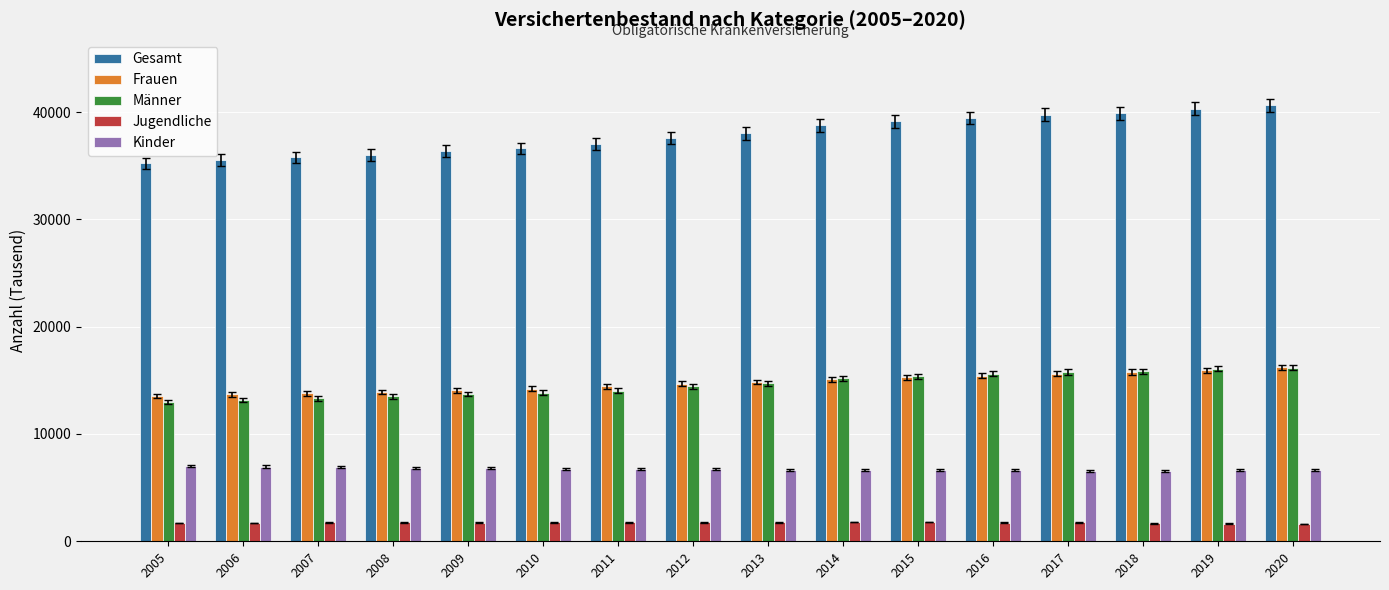

How many values in the Kinder series are below 6707?

8